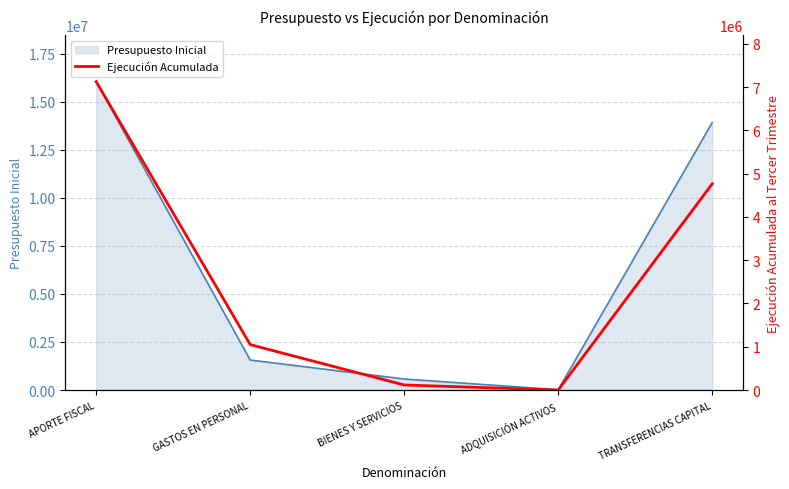

What is the label of the 3rd point from the left?

BIENES Y SERVICIOS